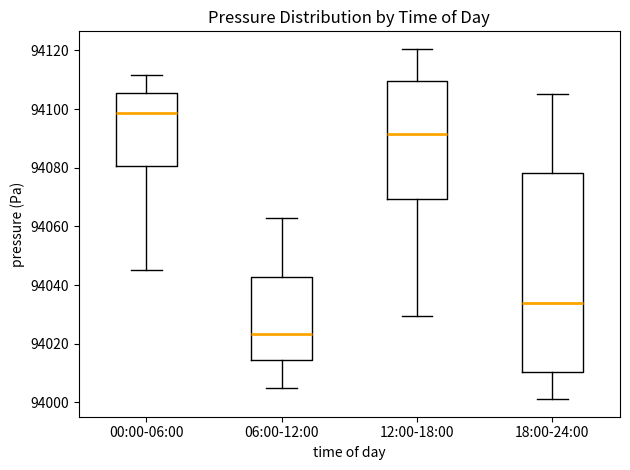

Reading left to right, transcribe this box plot: for each box, give where its median line is, the range the box spans, and where its two whiskers end, as read against the y-axis. The values are not printed on the chart, so give them approximately, as read against the axis.

00:00-06:00: median 94098, box 94080 to 94106, whiskers 94046 to 94112
06:00-12:00: median 94024, box 94014 to 94042, whiskers 94004 to 94062
12:00-18:00: median 94092, box 94070 to 94110, whiskers 94030 to 94120
18:00-24:00: median 94034, box 94010 to 94078, whiskers 94002 to 94106